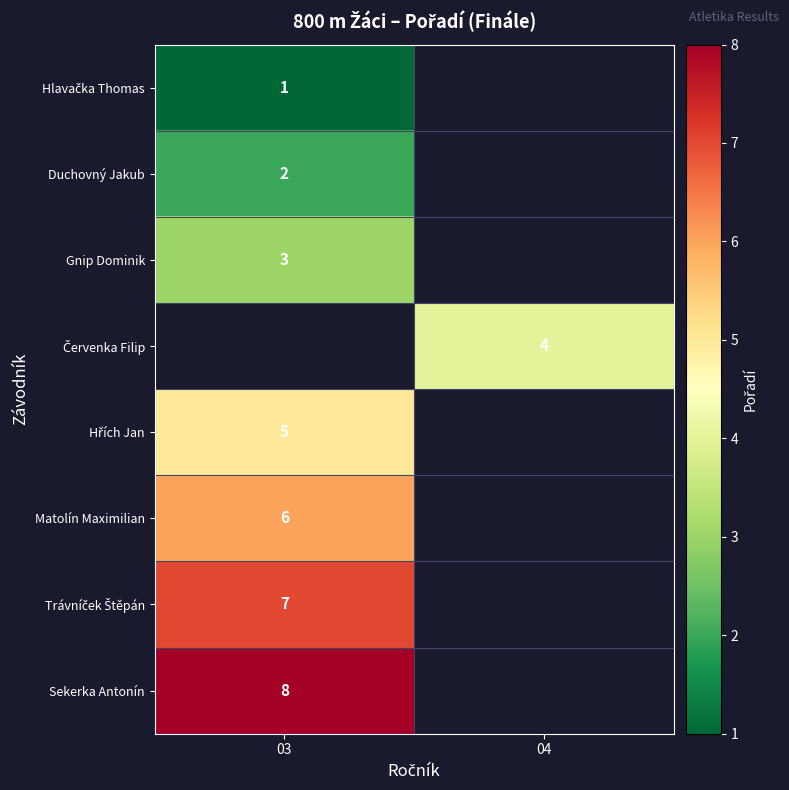

The Matolín Maximilian series shows 4 at 03. True or false?

False